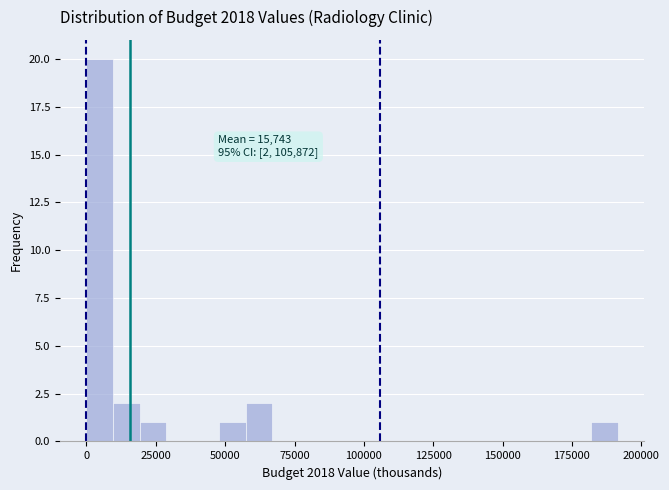

Read against the x-axis, roughly where is the centre of the tallest bar?

5000